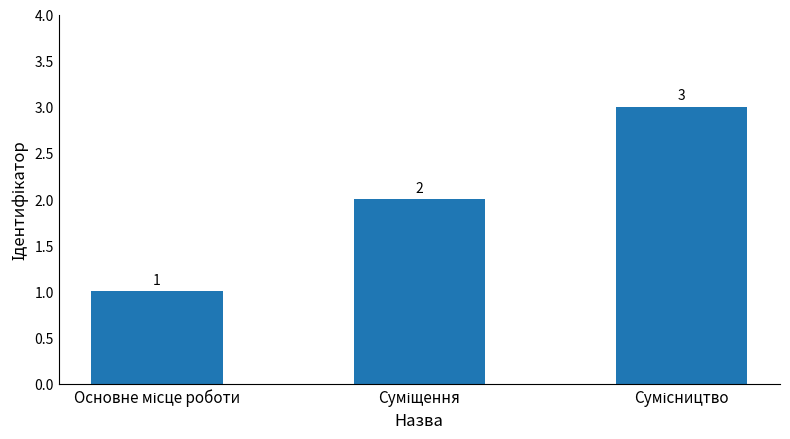

What is the sum of all values?

6